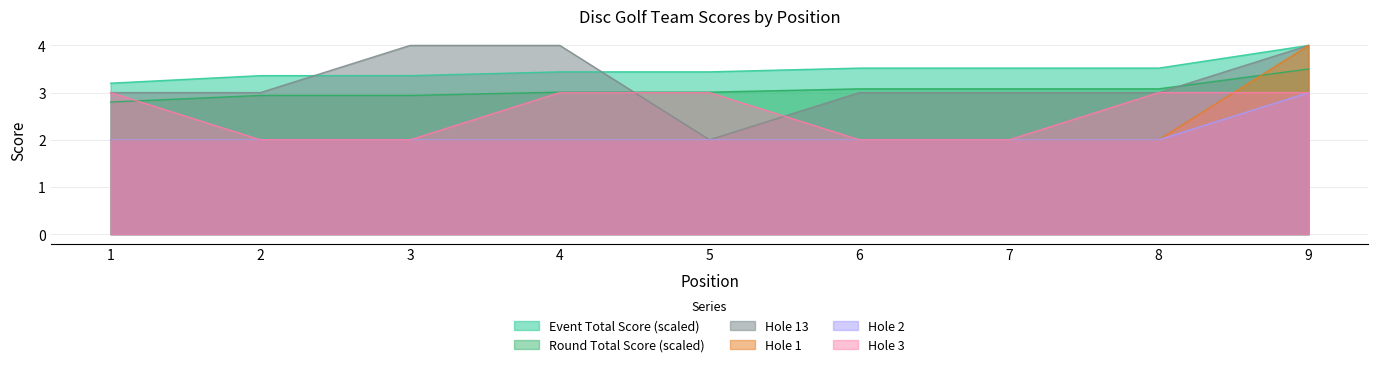

Reading right to left, transcribe all the data shown in this chart.

event_total_score: 3.5	3.1	3.1	3.1	3.0	3.0	2.9	2.9	2.8
round_total_score: 4.0	3.5	3.5	3.5	3.4	3.4	3.4	3.4	3.2
hole_13: 4.0	3.0	3.0	3.0	2.0	4.0	4.0	3.0	3.0
hole_1: 4.0	2.0	2.0	2.0	2.0	2.0	2.0	2.0	2.0
hole_2: 3.0	2.0	2.0	2.0	2.0	2.0	2.0	2.0	2.0
hole_3: 3.0	3.0	2.0	2.0	3.0	3.0	2.0	2.0	3.0